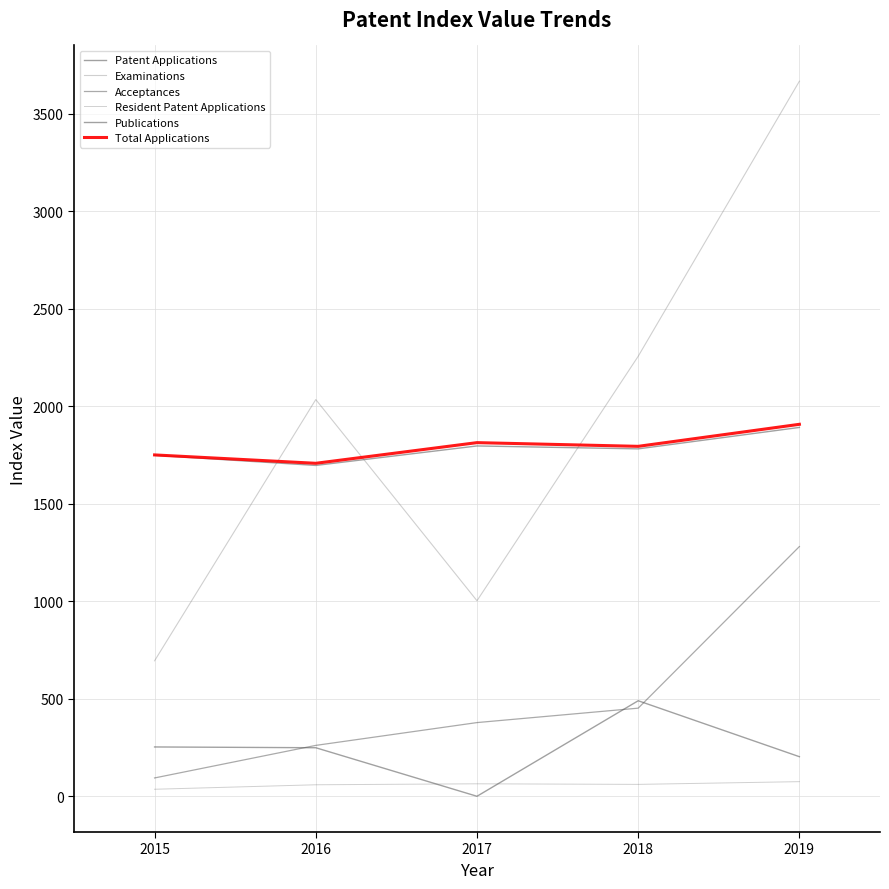

At which category is the sum across all series the highest?

2019